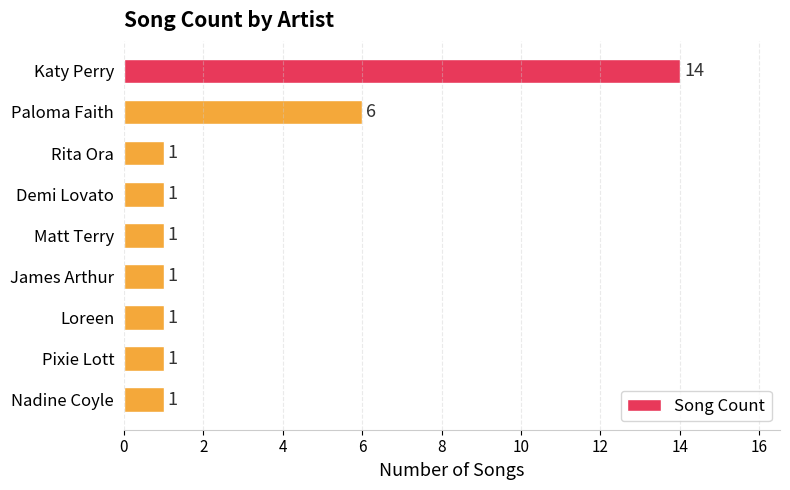

What is the greatest value displayed?

14